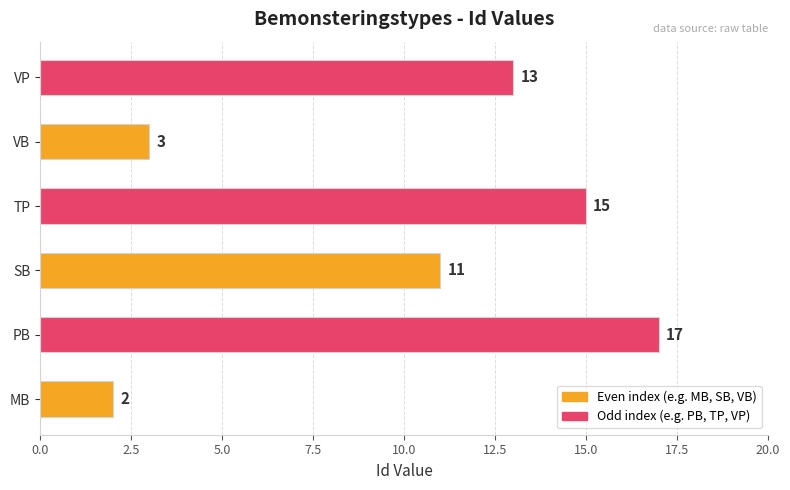

Count the number of data series in this chart.

1